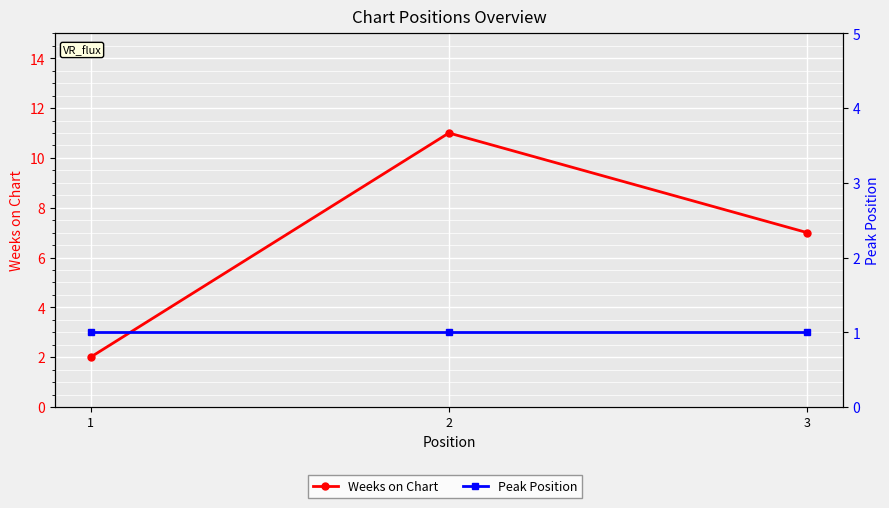

What is the difference between the maximum and minimum values in the Weeks on Chart series?

9